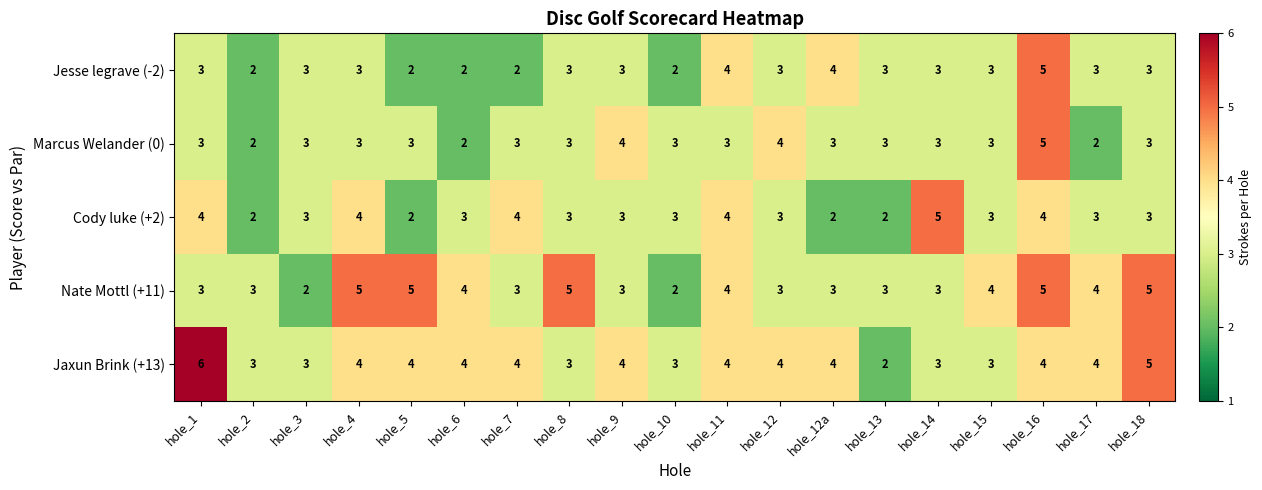

What is the total value across all series at hole_2?

12